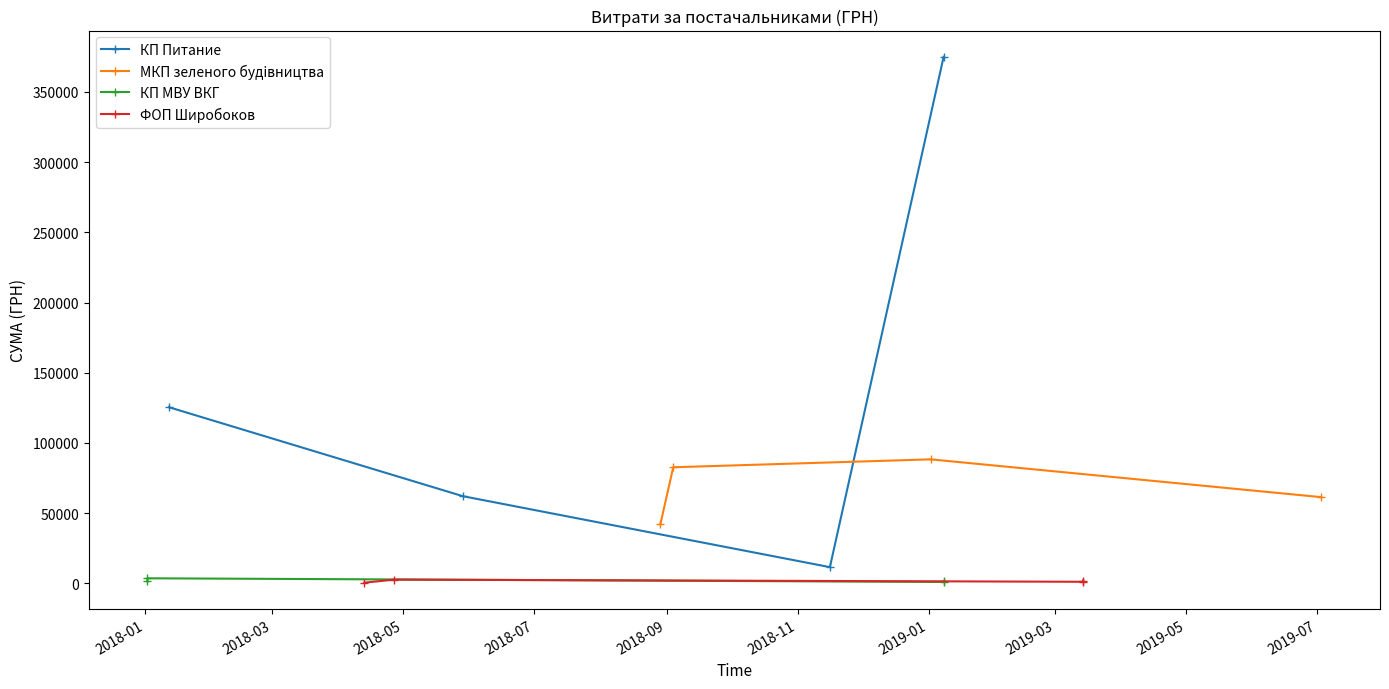

How many interior local valleys does the КП Питание series have?

1